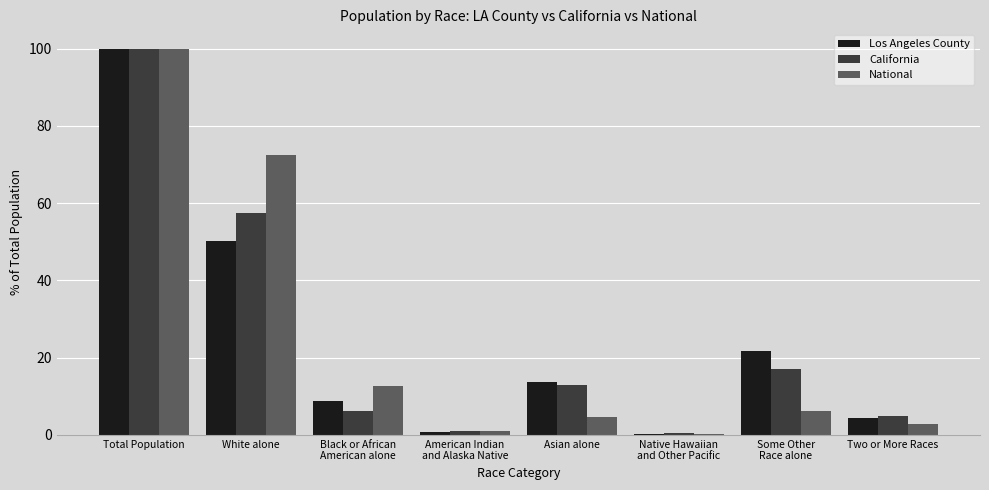

Is it true that Los Angeles County equals 0.7 at American Indian
and Alaska Native?

True